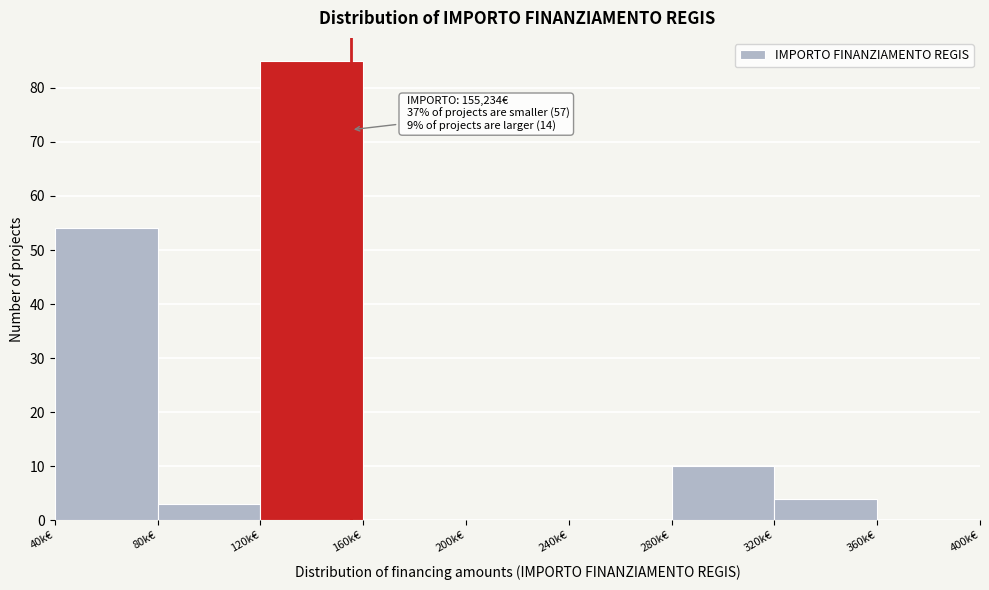

Reading right to left, transcribe all the data shown in this chart.

360k€=0	320k€=4	280k€=10	240k€=0	200k€=0	160k€=0	120k€=85	80k€=3	40k€=54